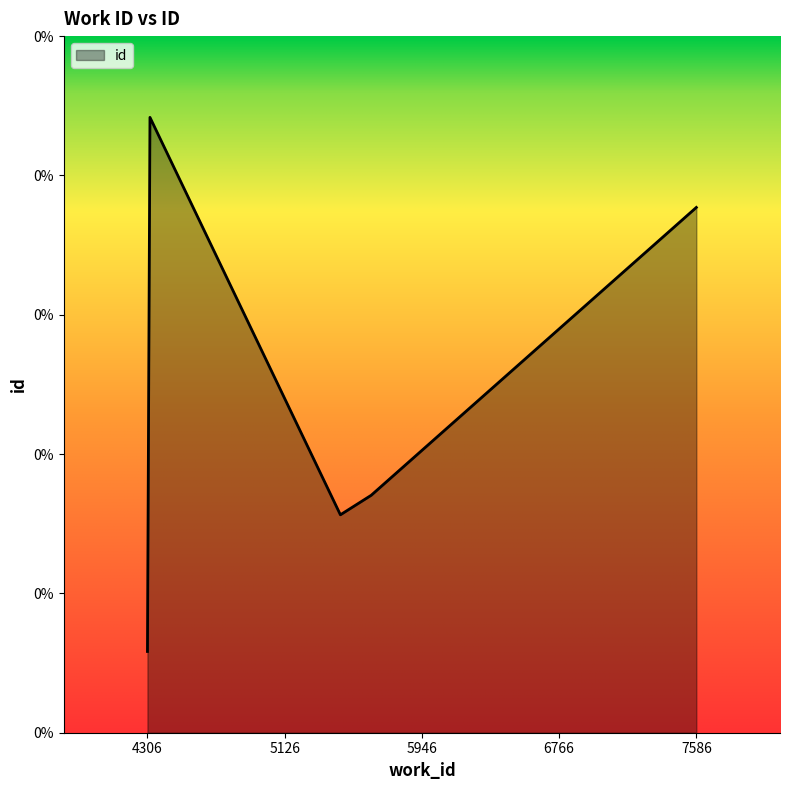

Does the chart have visible grid lines?

No